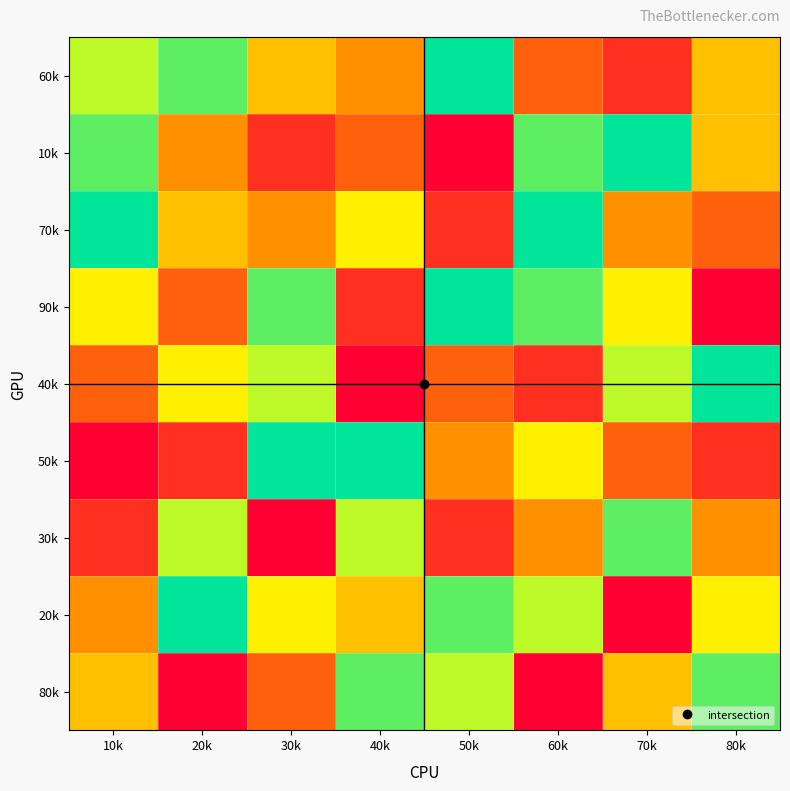

Reading left to right, transcribe all the data shown in this chart.

60k: 10k=7	20k=8	30k=5	40k=4	50k=9	60k=3	70k=2	80k=5
10k: 10k=8	20k=4	30k=2	40k=3	50k=1	60k=8	70k=9	80k=5
70k: 10k=9	20k=5	30k=4	40k=6	50k=2	60k=9	70k=4	80k=3
90k: 10k=6	20k=3	30k=8	40k=2	50k=9	60k=8	70k=6	80k=1
40k: 10k=3	20k=6	30k=7	40k=1	50k=3	60k=2	70k=7	80k=9
50k: 10k=1	20k=2	30k=9	40k=9	50k=4	60k=6	70k=3	80k=2
30k: 10k=2	20k=7	30k=1	40k=7	50k=2	60k=4	70k=8	80k=4
20k: 10k=4	20k=9	30k=6	40k=5	50k=8	60k=7	70k=1	80k=6
80k: 10k=5	20k=1	30k=3	40k=8	50k=7	60k=1	70k=5	80k=8